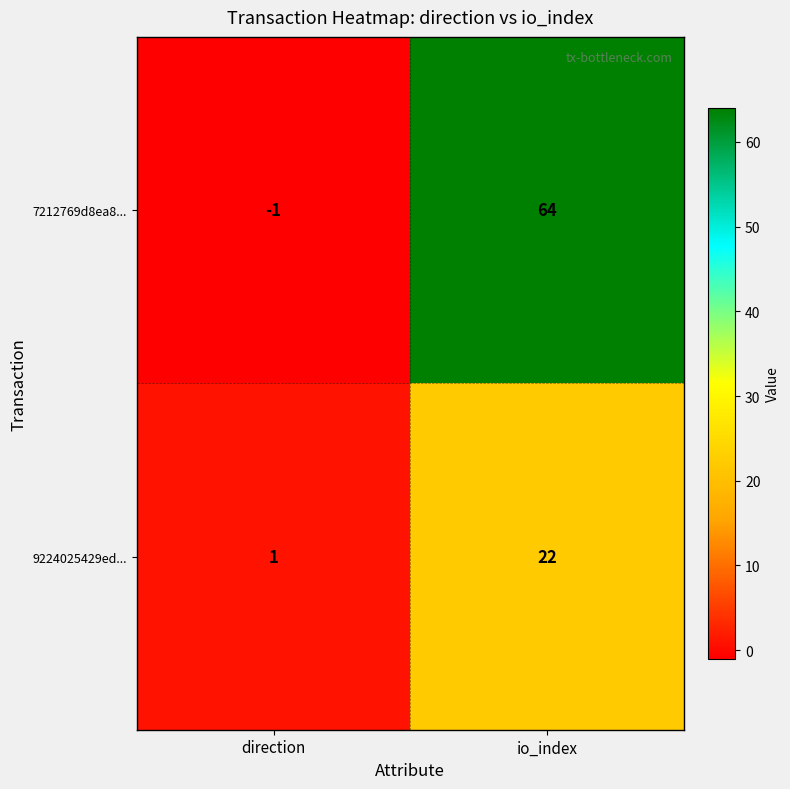

Which series has the largest total across all categories?

7212769d8ea8...